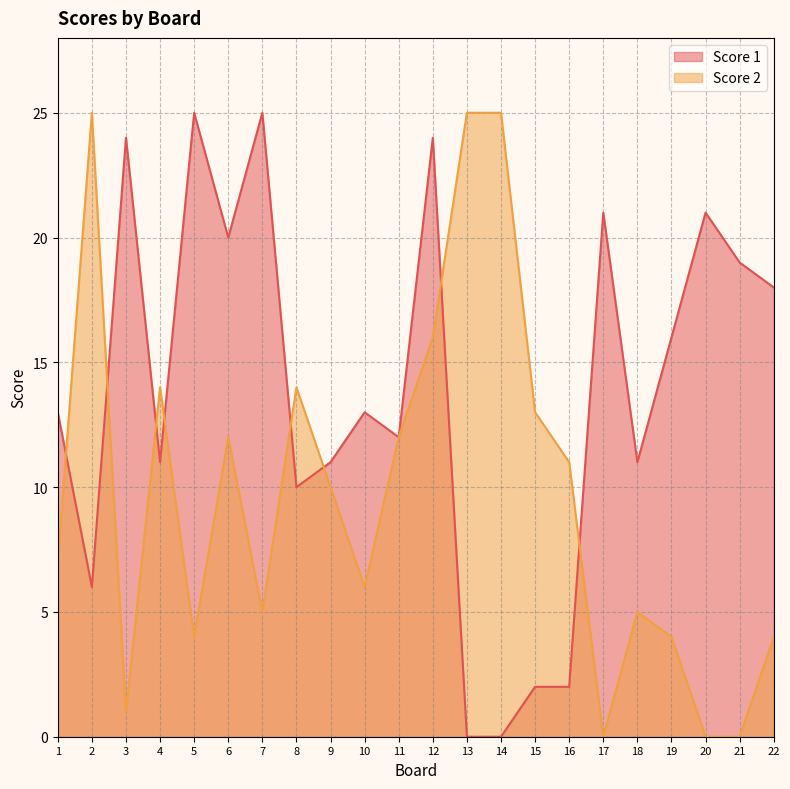

What is the maximum value for Score 1?

25